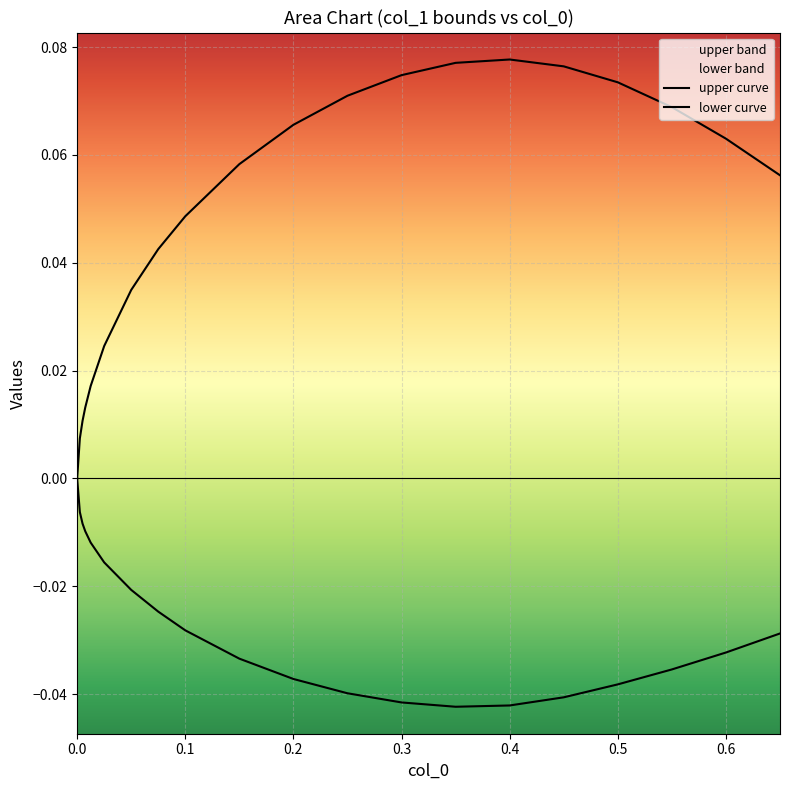

Between 12 and 0.6, which is larger?

12